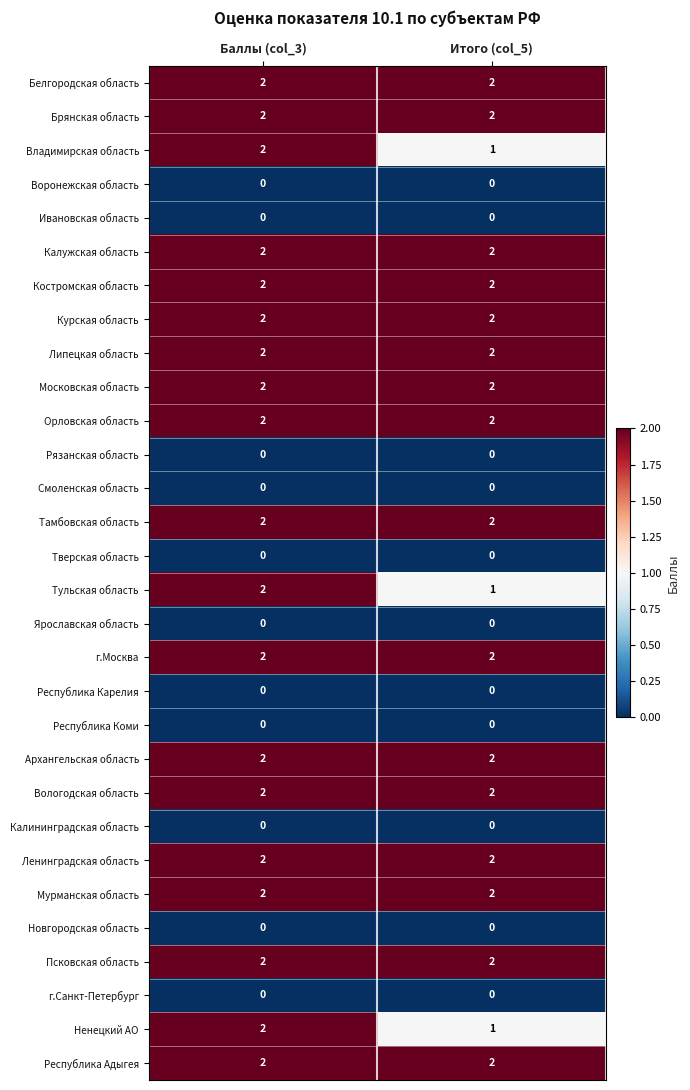

The Тверская область series shows 0 at Баллы (col_3). True or false?

True